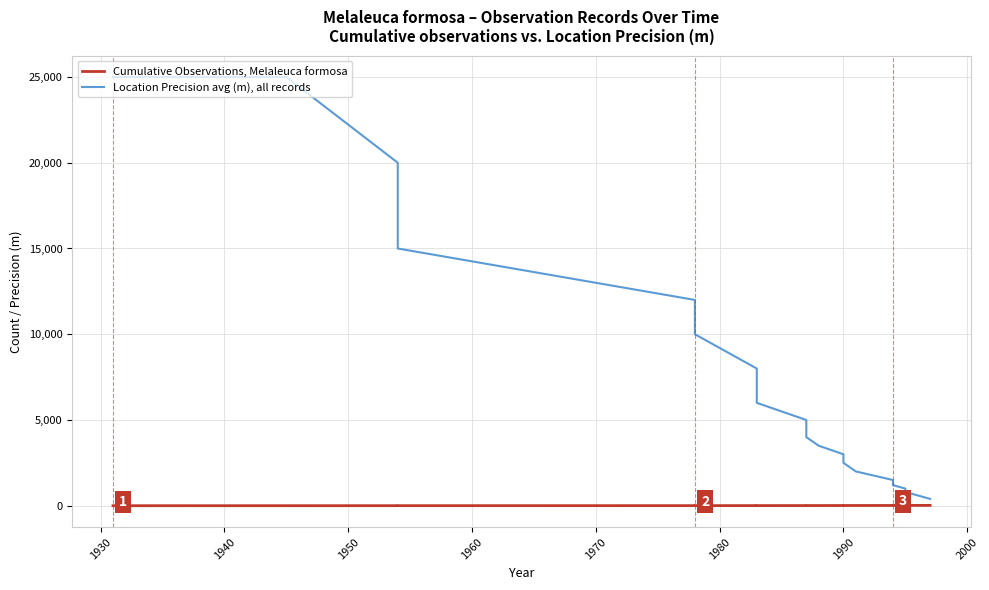

The value of Location Precision avg (m), all records at 1950 is 4339. True or false?

False